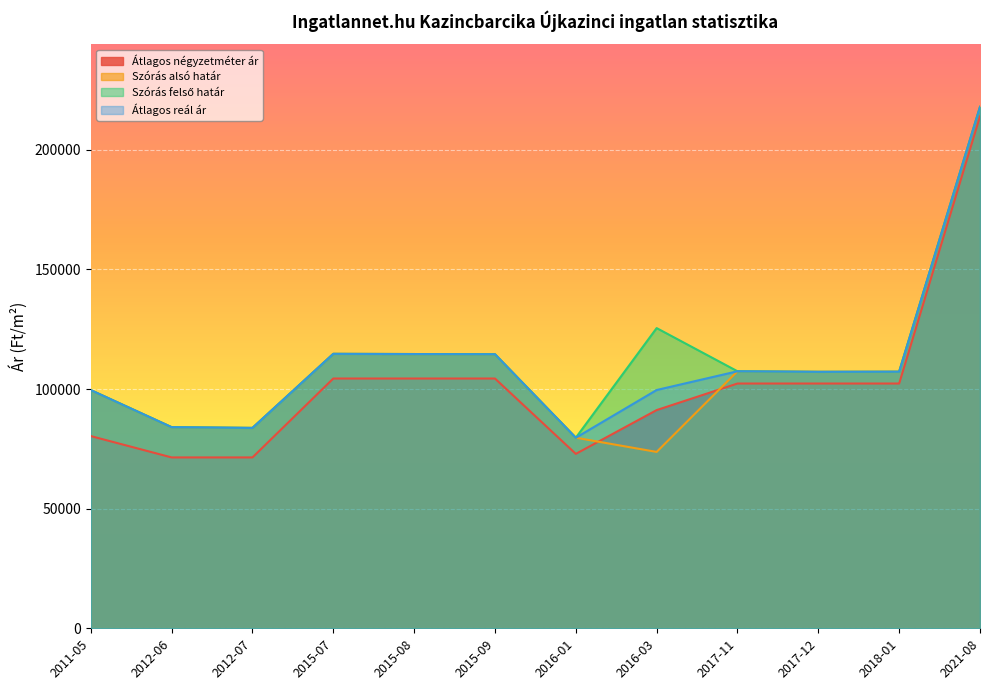

Where is Átlagos négyzetméter ár nearest to the value 142737?

2015-07